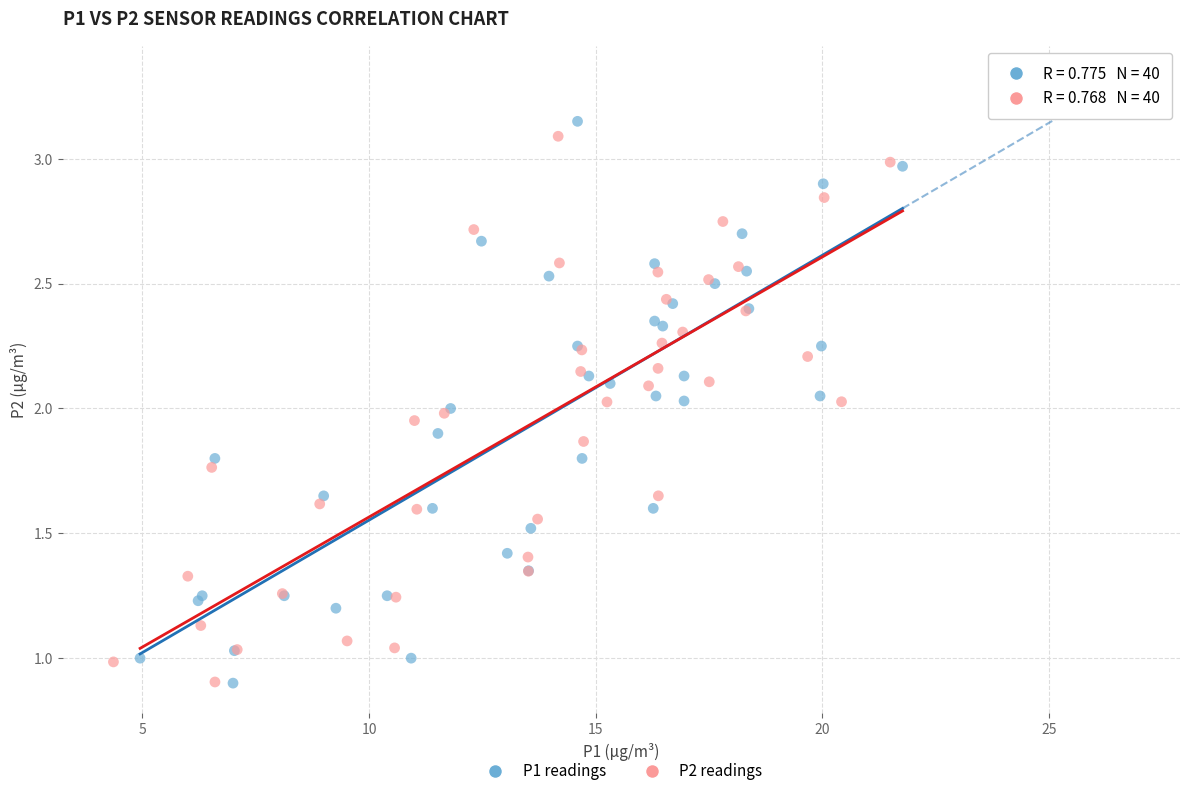

Which series has the widest spread of Y values?

P1 readings